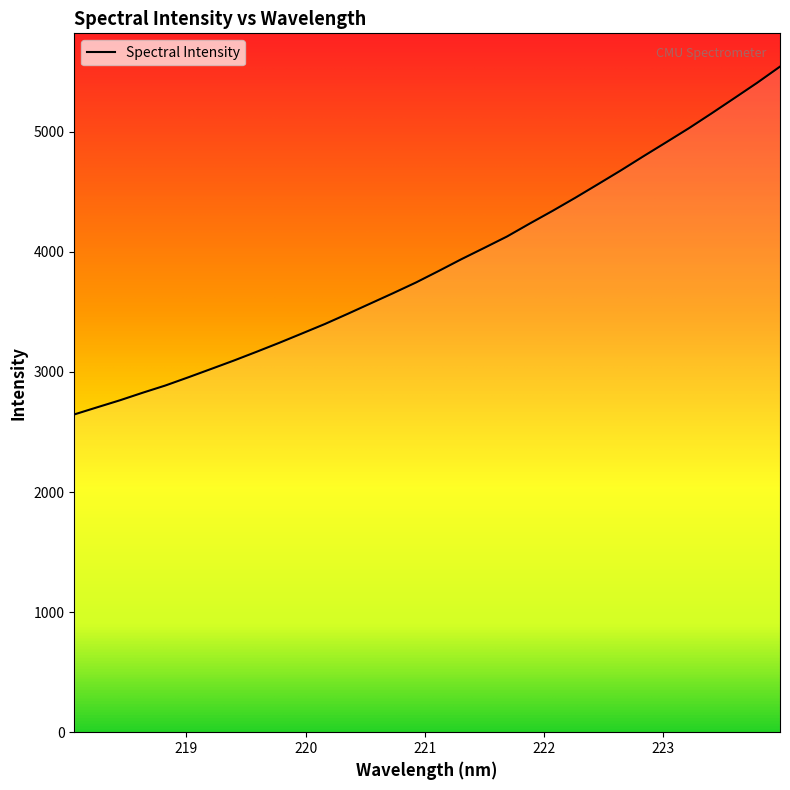

What is the maximum value shown in the chart?

5542.7